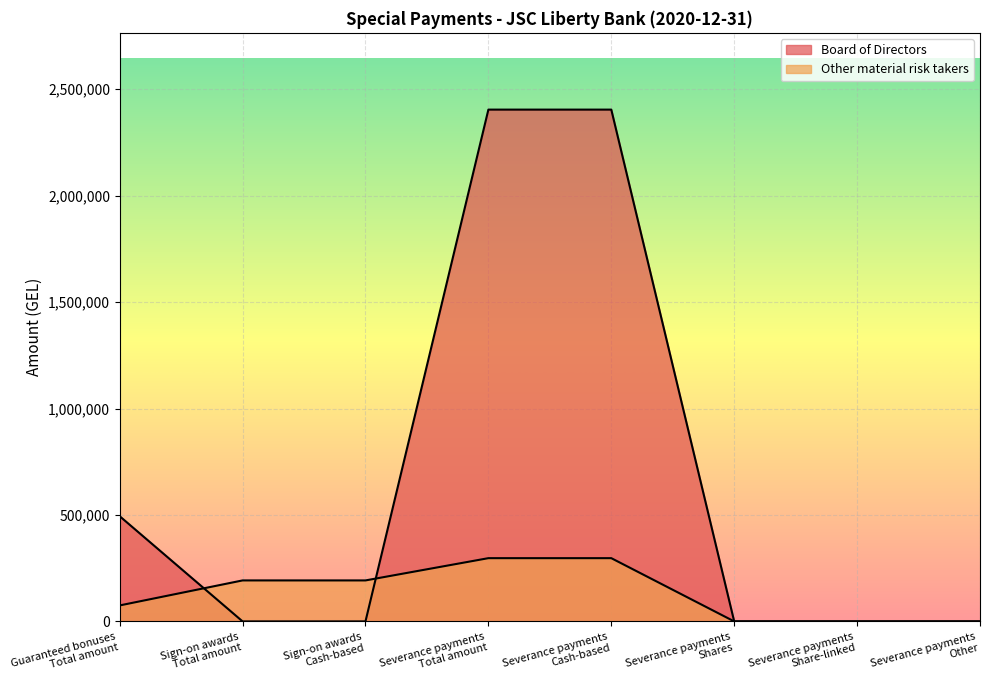

Does the chart display data point markers on the line(s)?

No